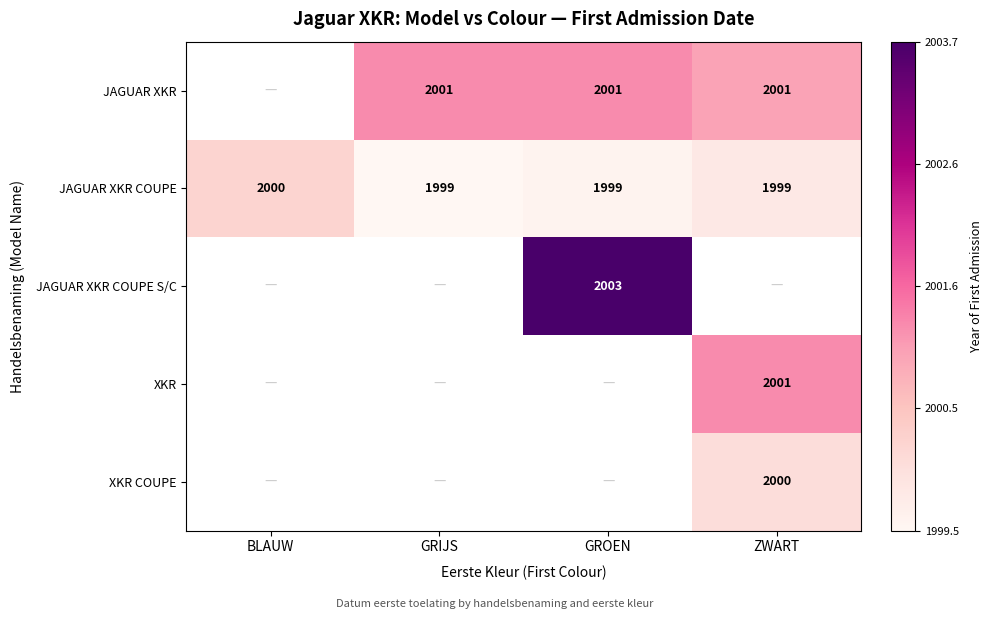

Is the value of JAGUAR XKR COUPE at GROEN greater than the value of JAGUAR XKR COUPE S/C at GROEN?

No